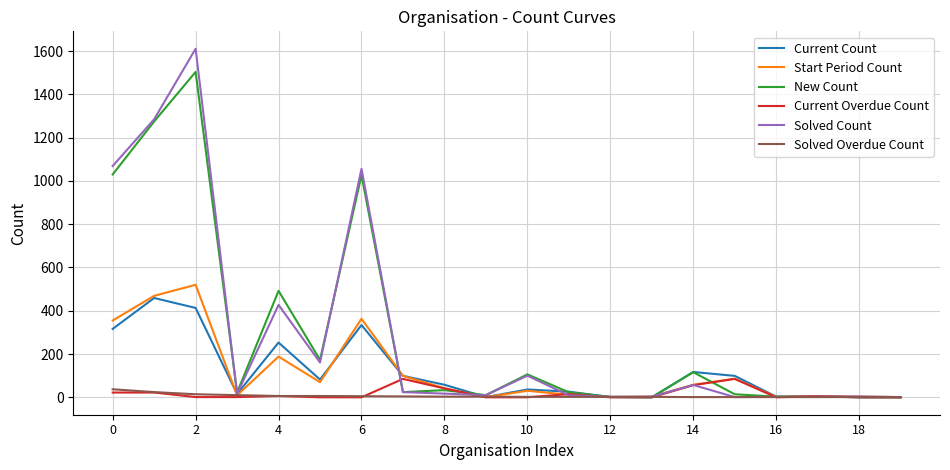

What is the maximum value for Solved Overdue Count?

37